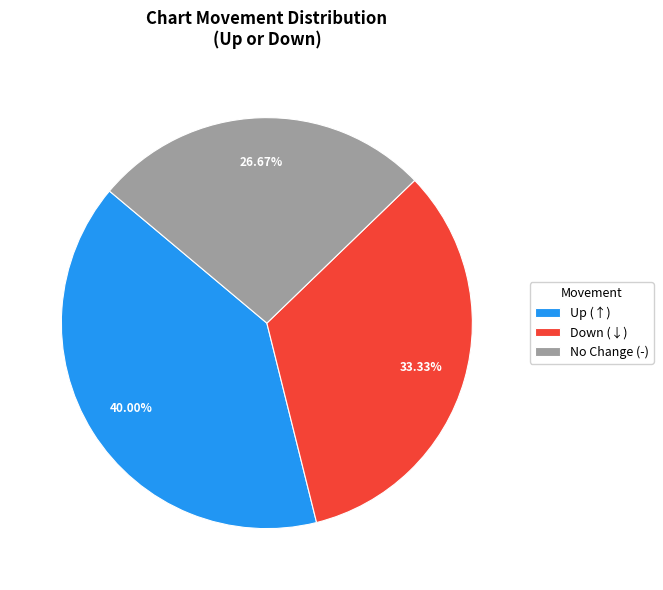

To the nearest percent, what is the difference between the largest and smallest slice percentages?

13%